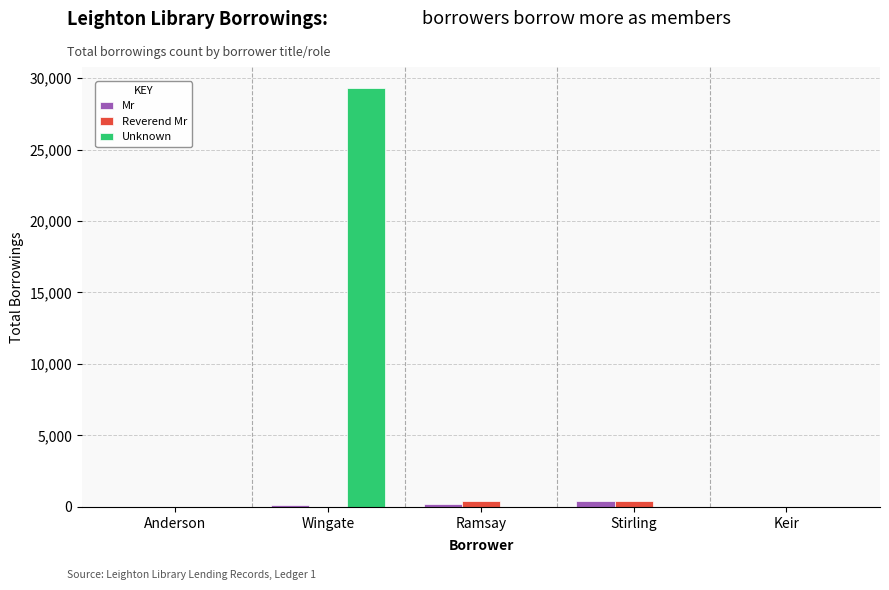

Which series changed the most between Anderson and Wingate?

Unknown